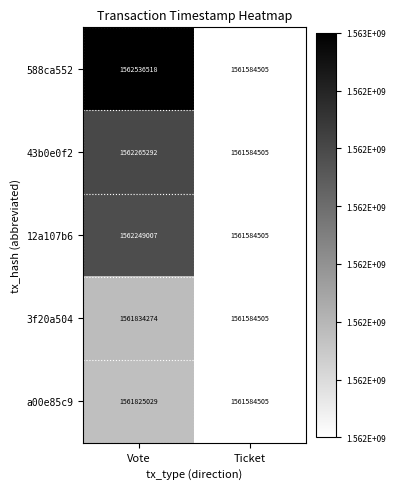

What is the difference between the highest and lowest values at Vote?

711489